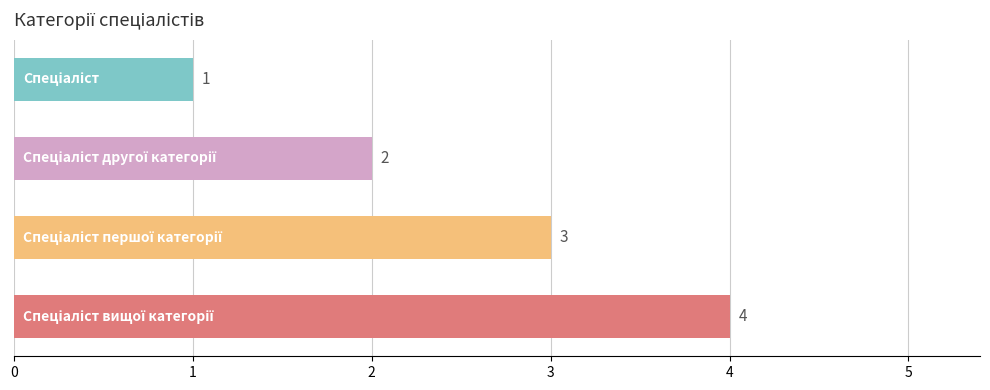

How many values are below 3?

2